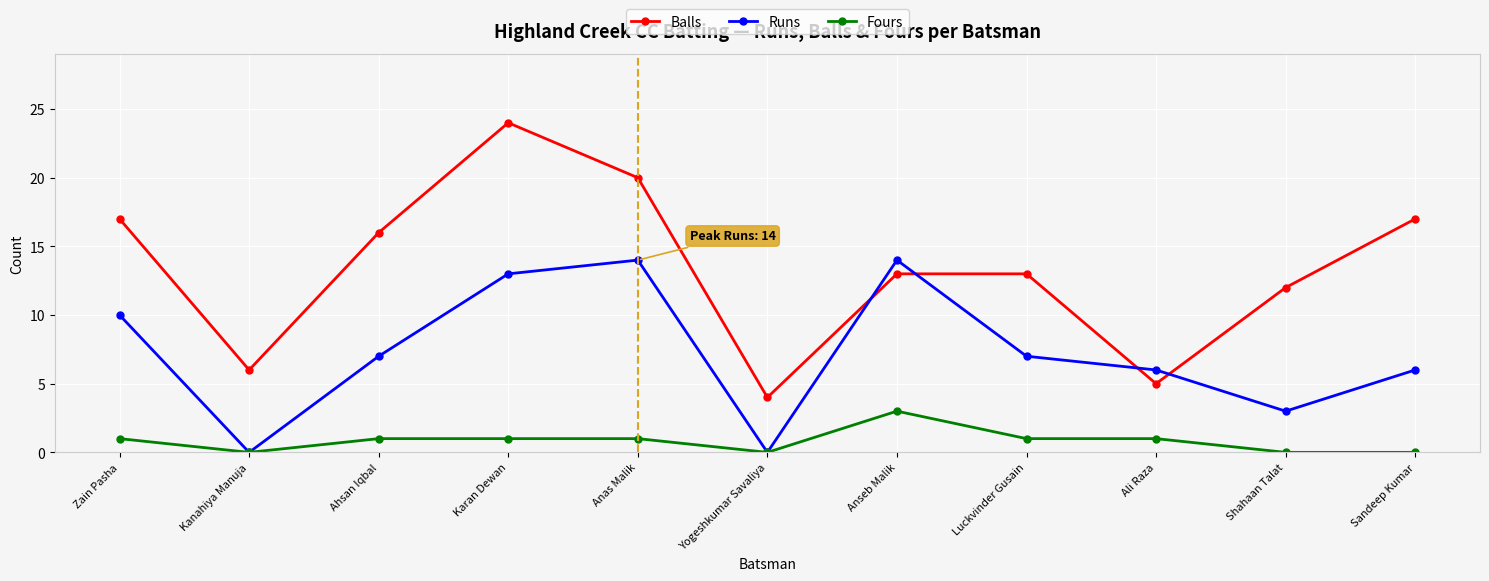

Rank the series at Karan Dewan from lowest to highest value.

Fours, Runs, Balls